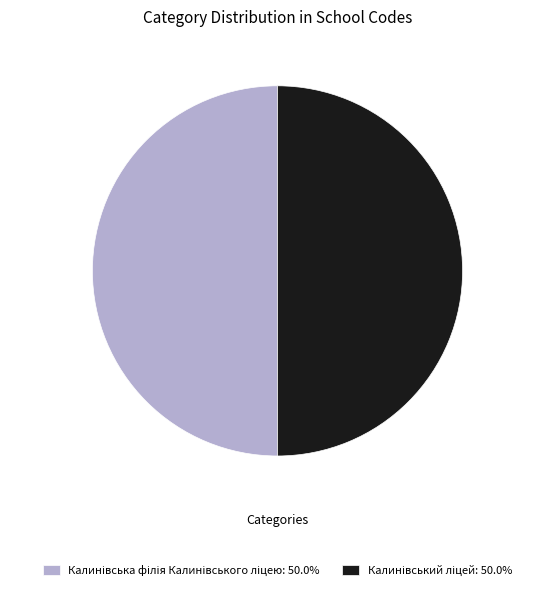

How many segments does this pie chart have?

2